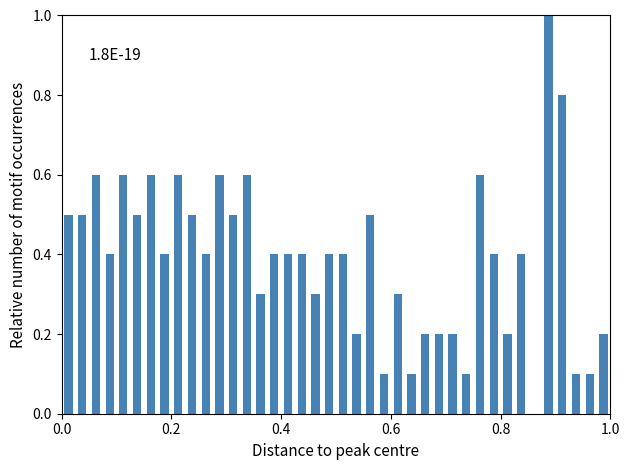

Read against the x-axis, roughly where is the centre of the tallest bar?

0.88